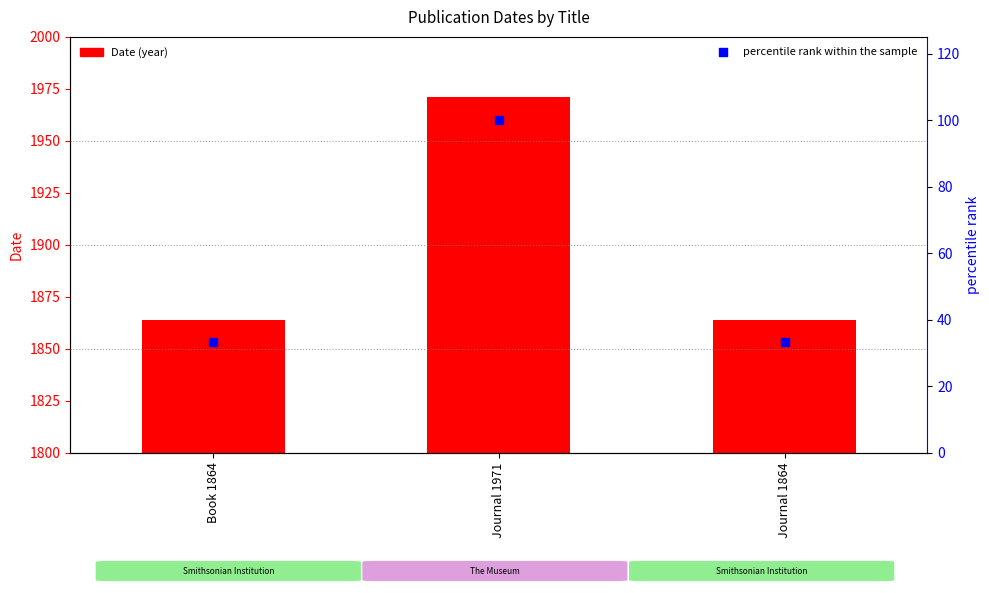

Which series contains the lowest Y value?

percentile rank within the sample